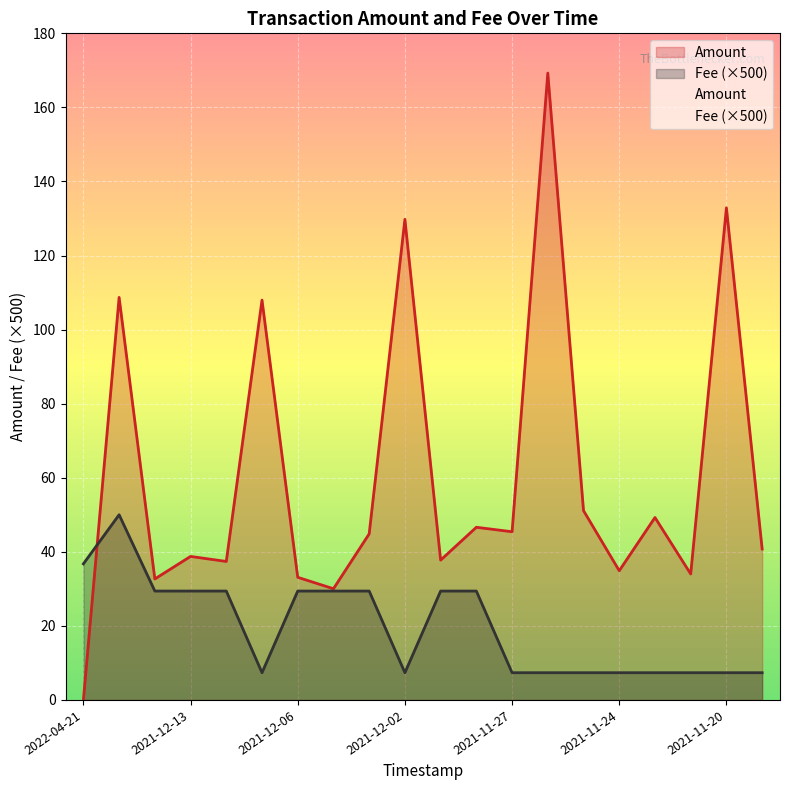

At 2021-12-02, list the series in order from largest to smallest.

Amount, Fee (×500)